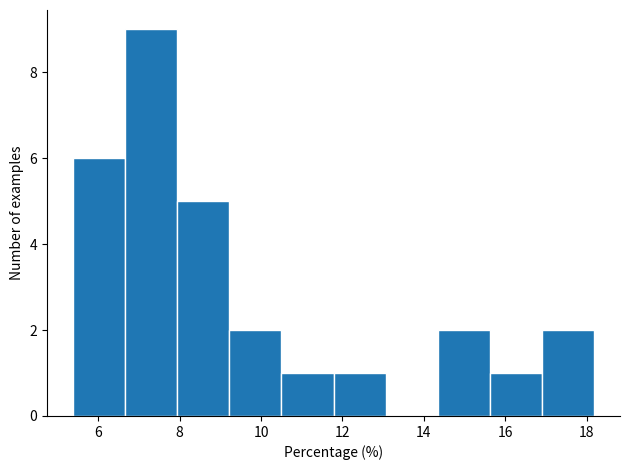

Reading left to right, list every bar in this chart as the range it spans on the x-axis followed by its height. Neither the bar edges nor the heights are printed on the chart, so give them approximately, as read against the axes.

5.4 to 6.6: 6
6.6 to 8.0: 9
8.0 to 9.2: 5
9.2 to 10.6: 2
10.6 to 11.8: 1
11.8 to 13.0: 1
13.0 to 14.4: 0
14.4 to 15.6: 2
15.6 to 17.0: 1
17.0 to 18.2: 2